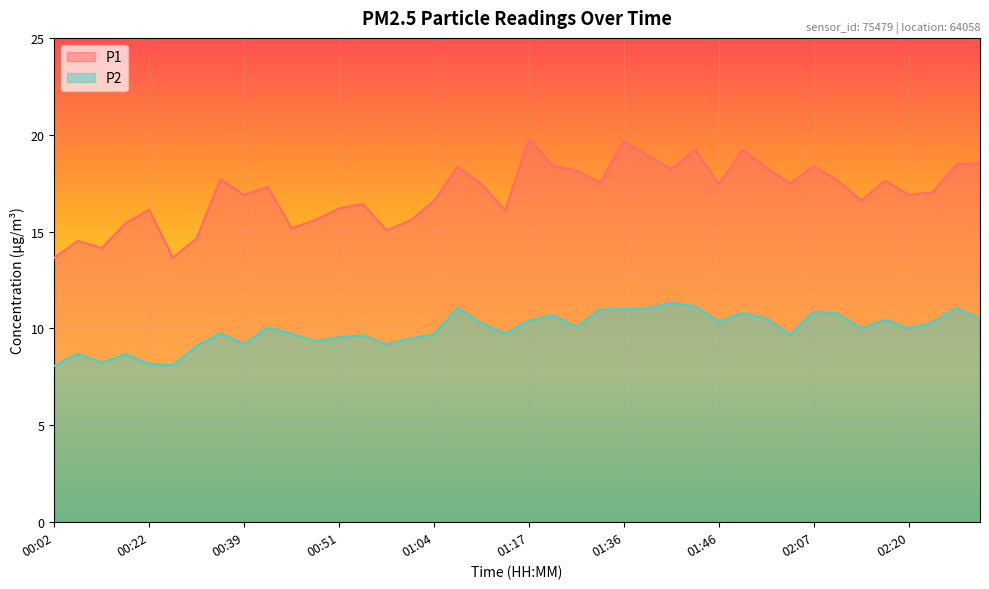

What is the difference between the highest and lowest values at 02:20?

6.9